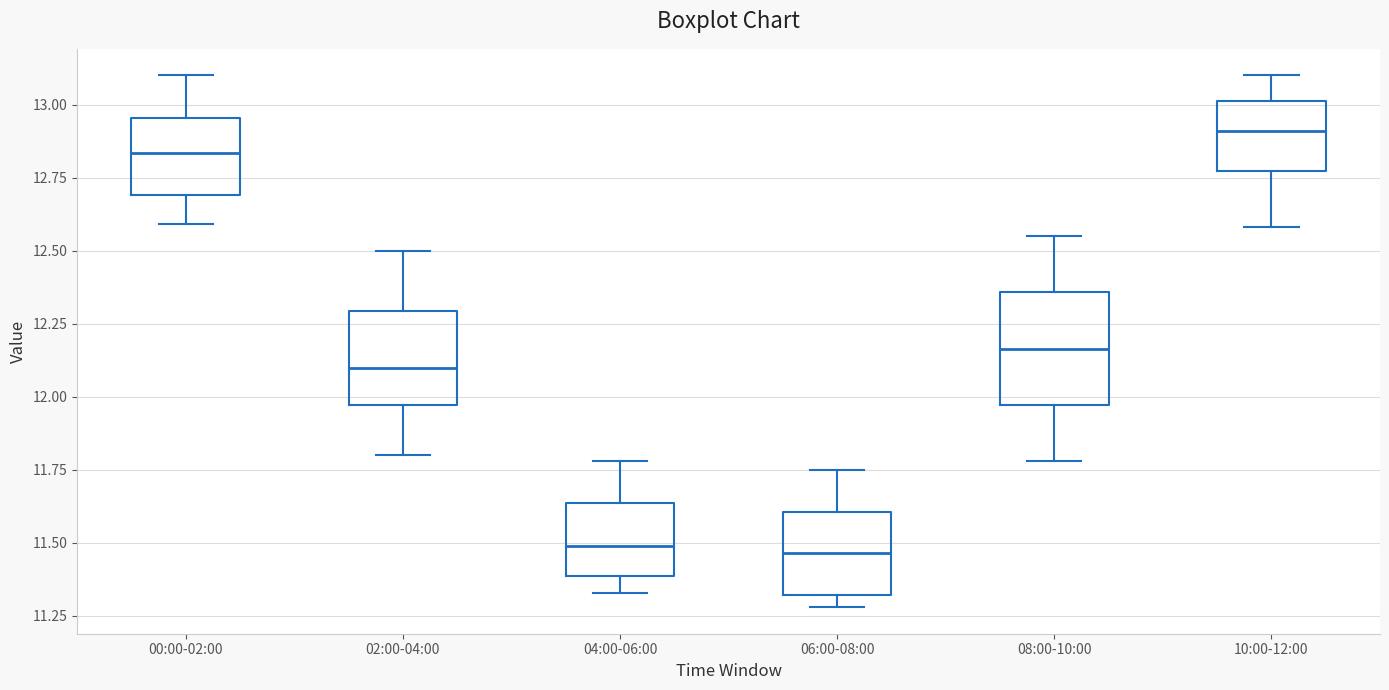

Reading left to right, read every box against the y-axis: the position of its median line, the range the box covers, and the ends of its whiskers. The values are not printed on the chart, so give them approximately, as read against the axis.

00:00-02:00: median 12.85, box 12.70 to 12.95, whiskers 12.60 to 13.10
02:00-04:00: median 12.10, box 11.95 to 12.30, whiskers 11.80 to 12.50
04:00-06:00: median 11.50, box 11.40 to 11.65, whiskers 11.35 to 11.80
06:00-08:00: median 11.45, box 11.30 to 11.60, whiskers 11.30 (just below the box's lower edge) to 11.75
08:00-10:00: median 12.15, box 11.95 to 12.35, whiskers 11.80 to 12.55
10:00-12:00: median 12.90, box 12.75 to 13.00, whiskers 12.60 to 13.10